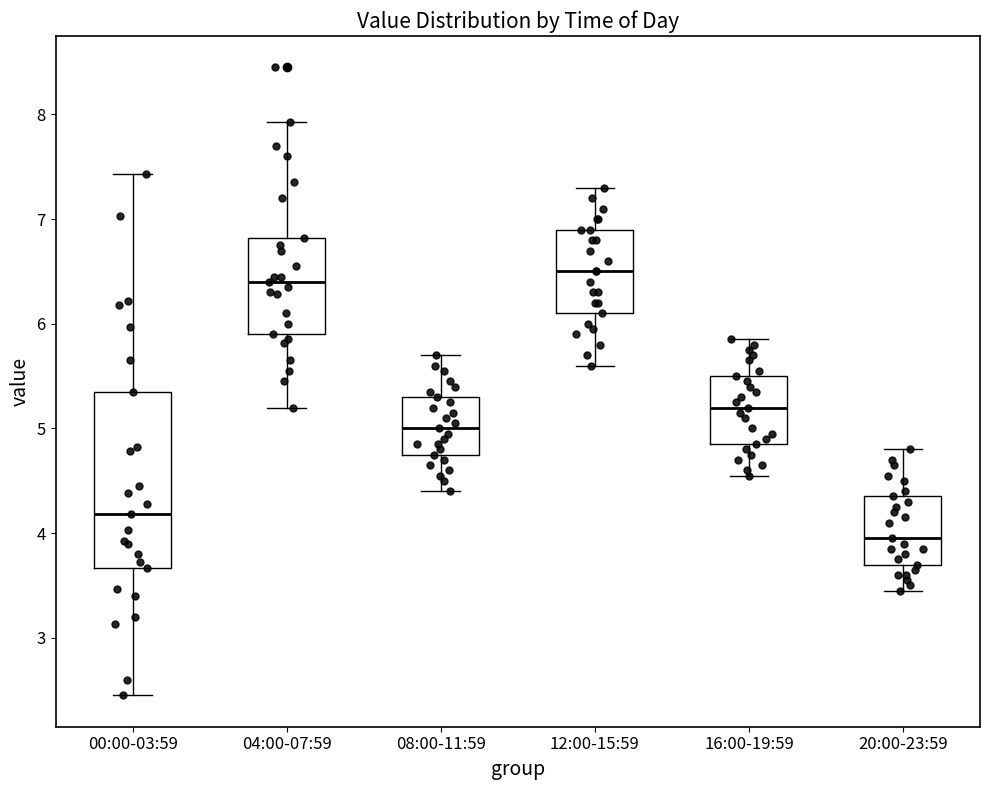

Reading left to right, transcribe this box plot: for each box, give where its median line is, the range the box spans, and where its two whiskers end, as read against the y-axis. The values are not printed on the chart, so give them approximately, as read against the axis.

00:00-03:59: median 4.2, box 3.7 to 5.4, whiskers 2.5 to 7.4
04:00-07:59: median 6.4, box 5.9 to 6.8, whiskers 5.2 to 7.9
08:00-11:59: median 5.0, box 4.8 to 5.3, whiskers 4.4 to 5.7
12:00-15:59: median 6.5, box 6.1 to 6.9, whiskers 5.6 to 7.3
16:00-19:59: median 5.2, box 4.9 to 5.5, whiskers 4.6 to 5.9
20:00-23:59: median 4.0, box 3.7 to 4.4, whiskers 3.5 to 4.8